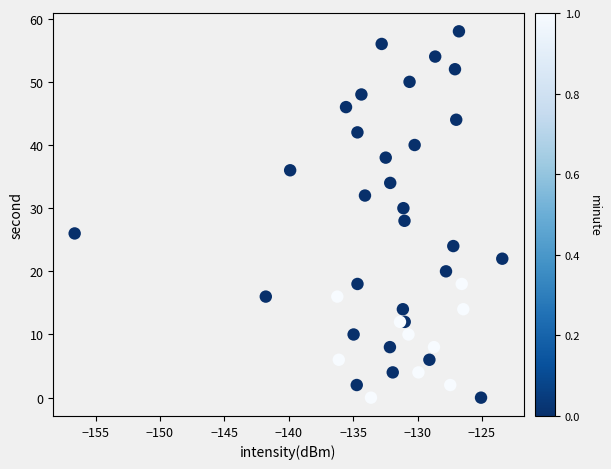

What is the range of Y values (max minus min)?

58